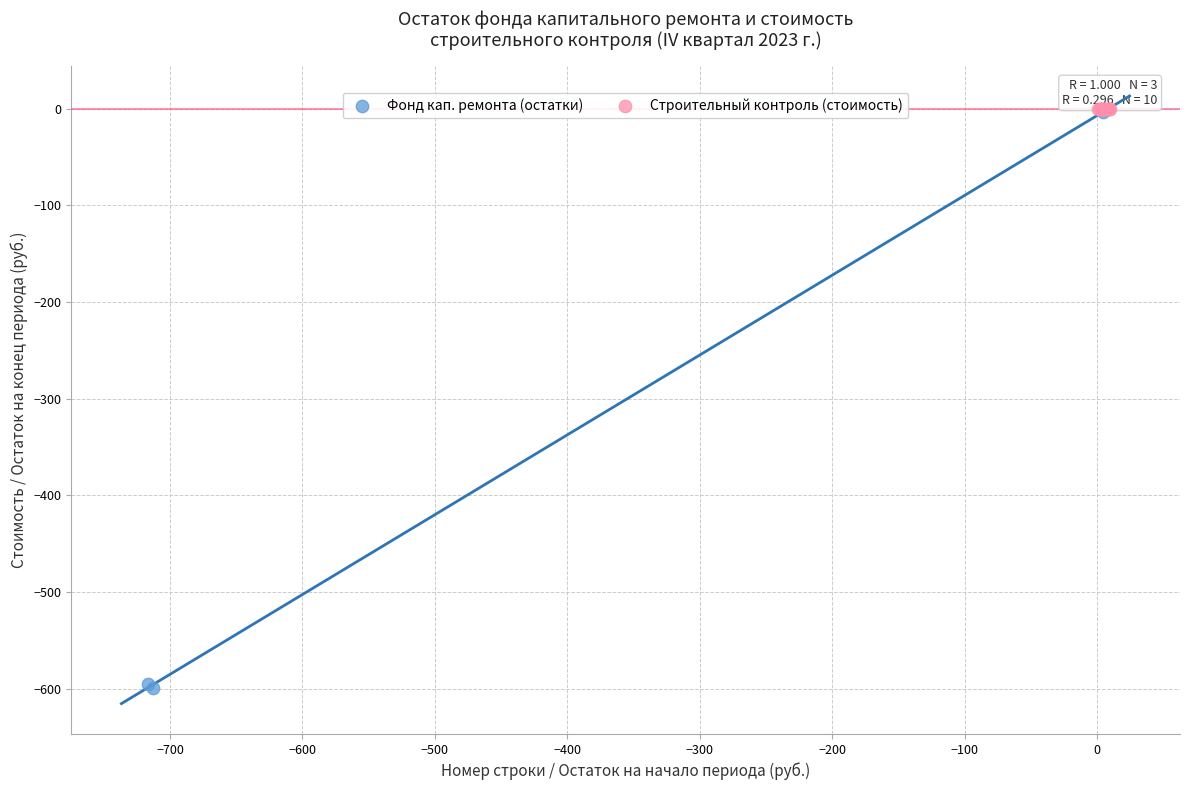

Which series contains the lowest Y value?

Фонд кап. ремонта (остатки)